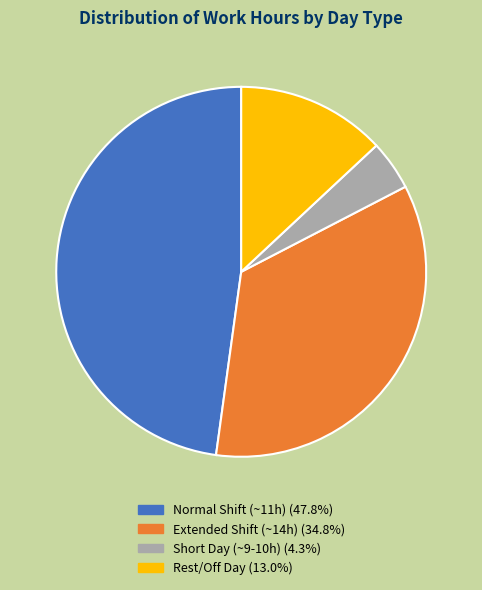

Is there a majority slice in this chart?

No